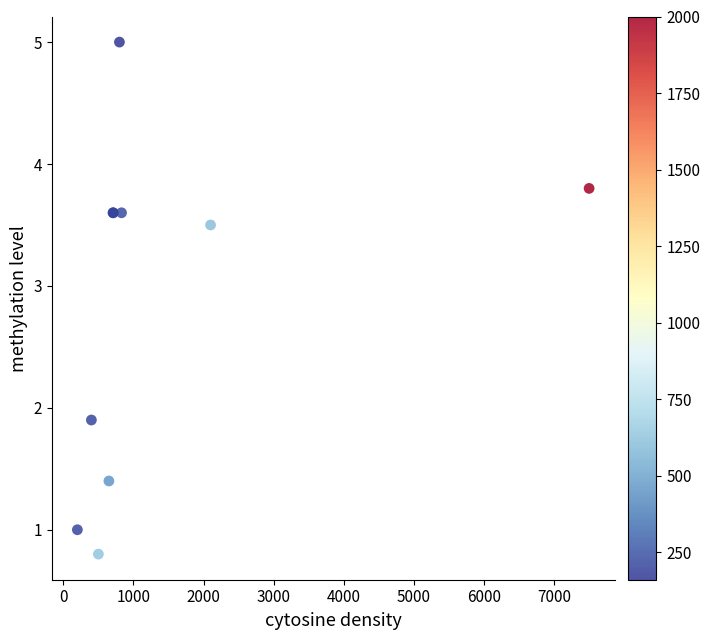

What Y value in the scatter plot is closest to 2?

1.9